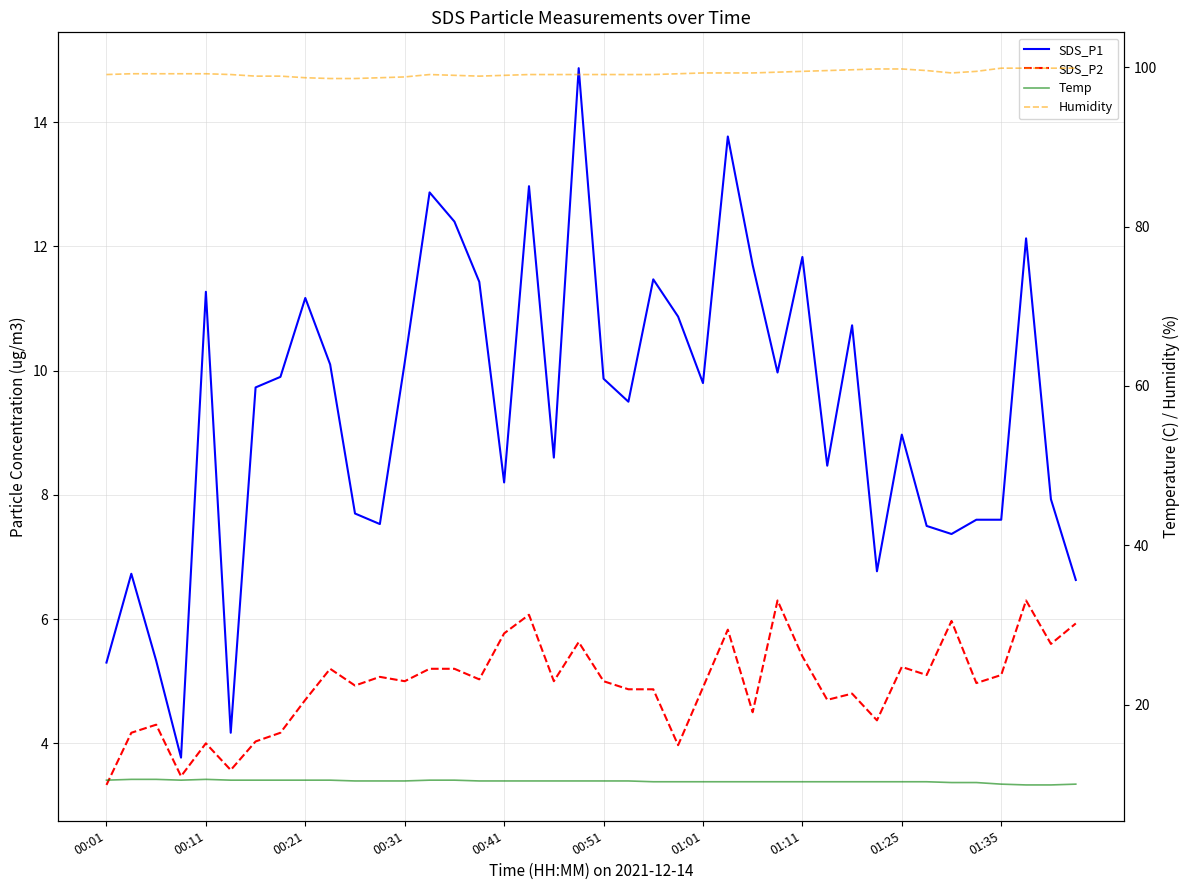

What is the spread (max minus min) of values at 01:01?

94.4